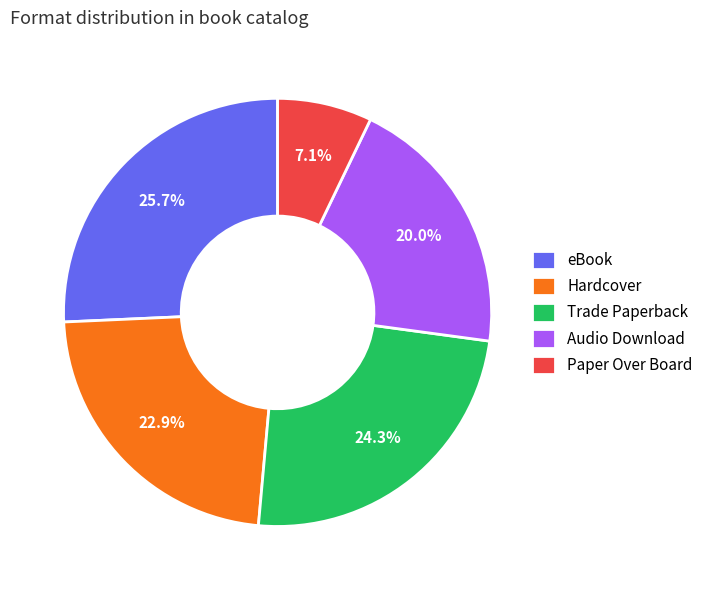

Approximately how many times larger is the value at eBook compared to Paper Over Board?

3.6